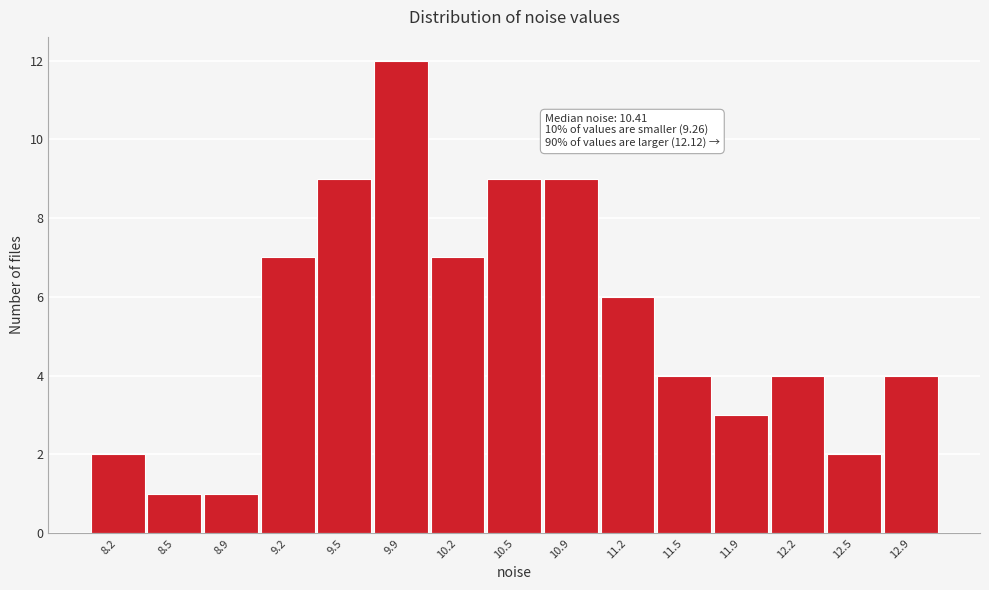

Over which range of the x-axis is the bar tallest?

9.70 to 10.05